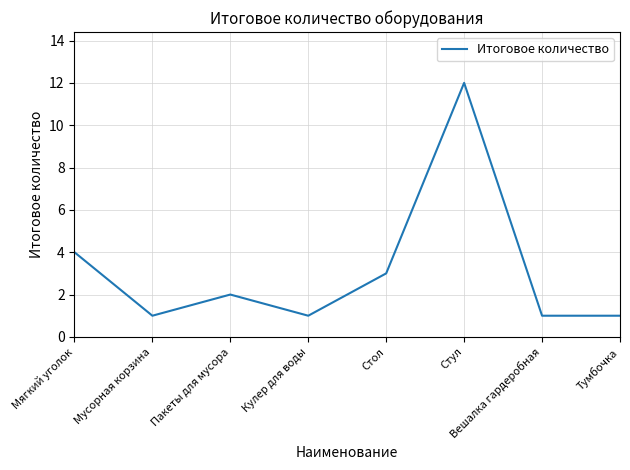

The value at Мягкий уголок is 6. True or false?

False